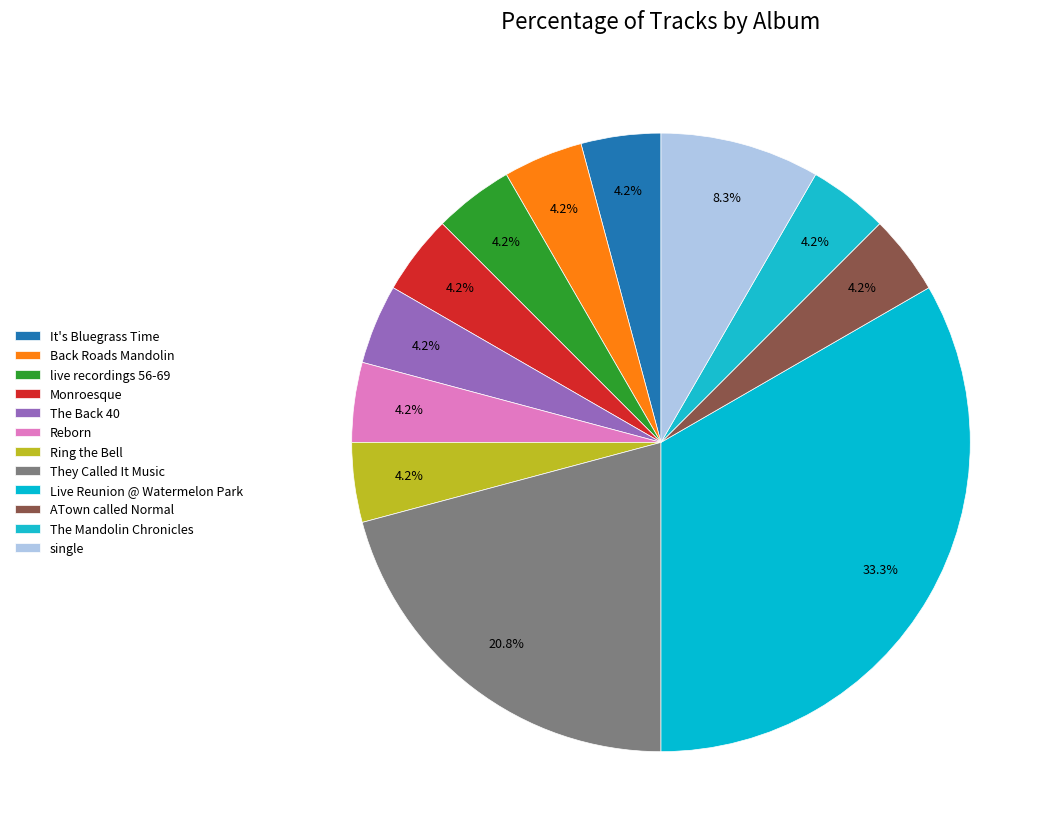

How many segments does this pie chart have?

12